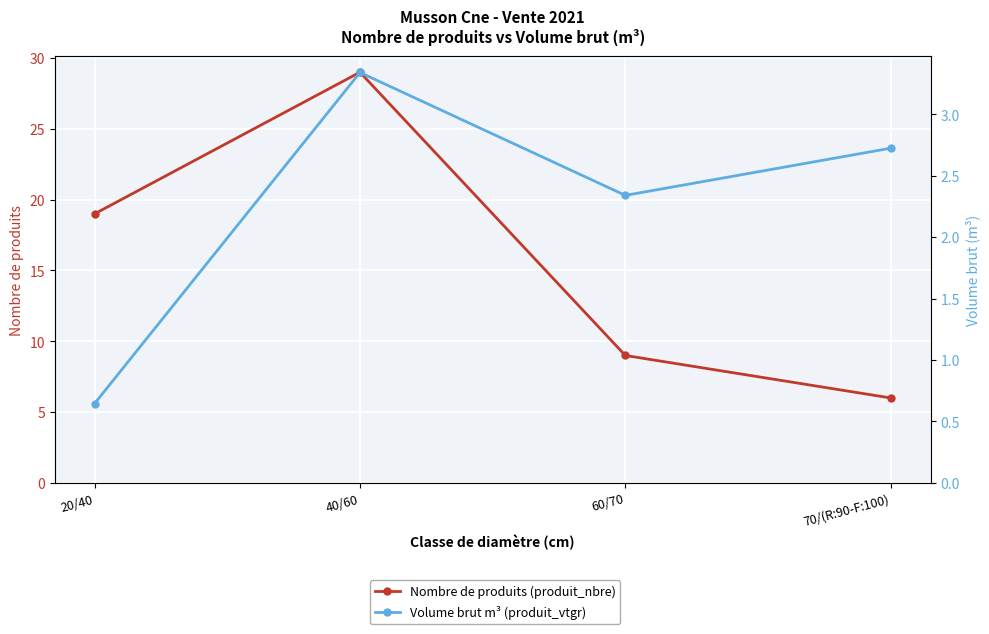

Reading left to right, transcribe all the data shown in this chart.

Nombre de produits (produit_nbre): 19.0	29.0	9.0	6.0
Volume brut m³ (produit_vtgr): 0.6	3.3	2.3	2.7